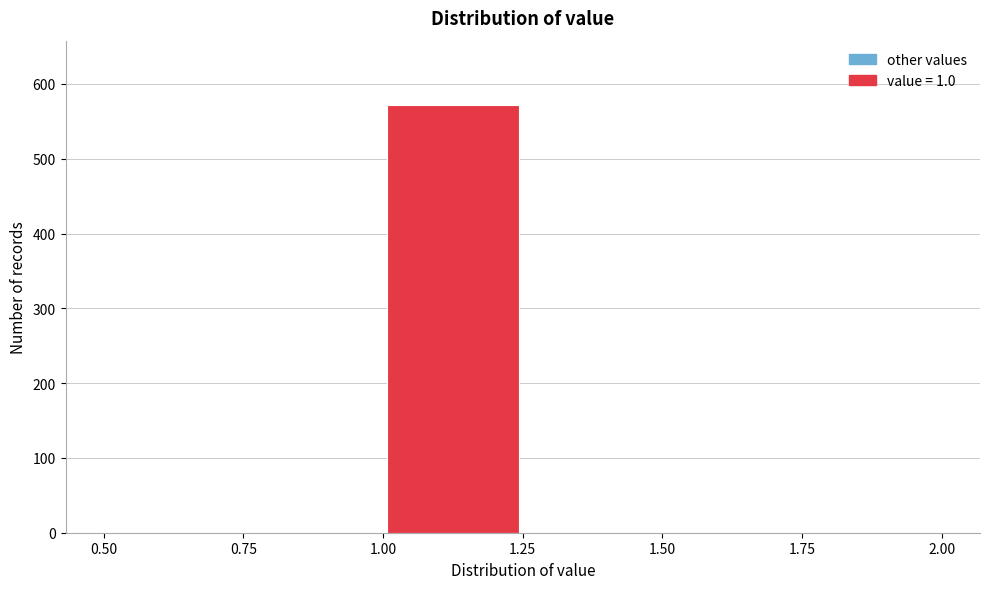

Reading left to right, transcribe this chart: for each bar, give the range it covers on the x-axis and its height. The values are not printed on the chart, so give them approximately, as read against the axis.

0.50 to 0.75: 0
0.75 to 1.00: 0
1.00 to 1.25: 570
1.25 to 1.50: 0
1.50 to 1.75: 0
1.75 to 2.00: 0